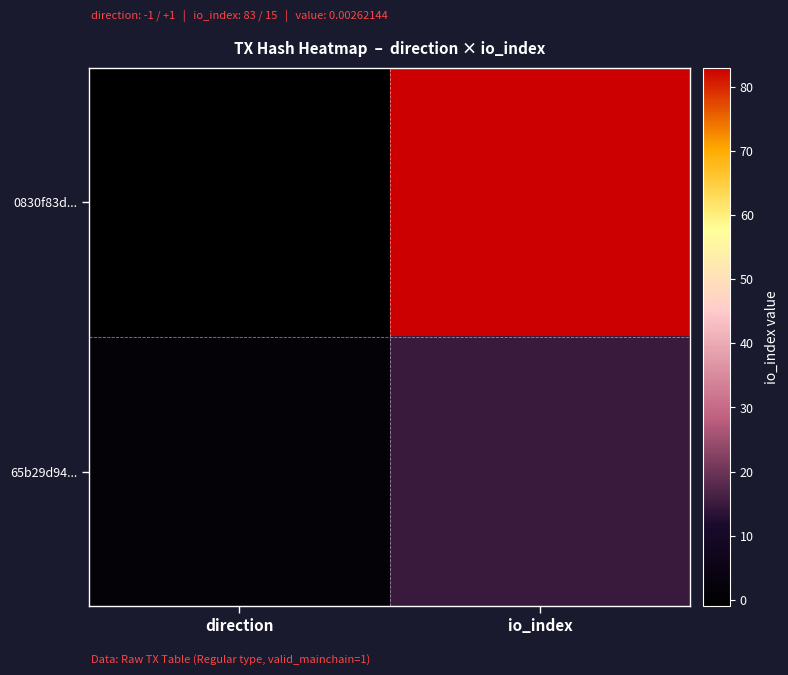

Which series has the widest spread of values?

0830f83d...